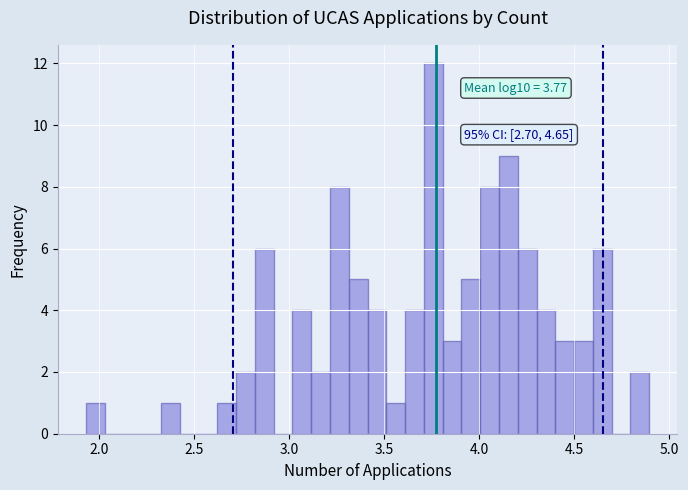

Read against the x-axis, roughly where is the centre of the tallest bar?

3.75